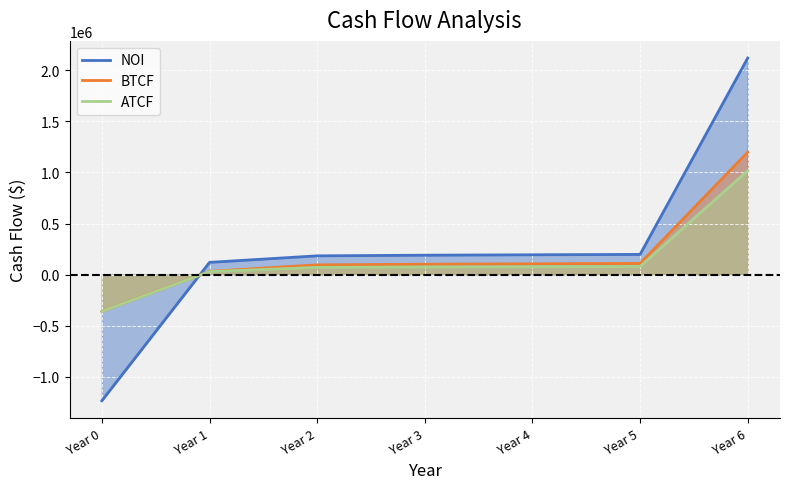

Between Year 6 and Year 2, which is larger?

Year 6